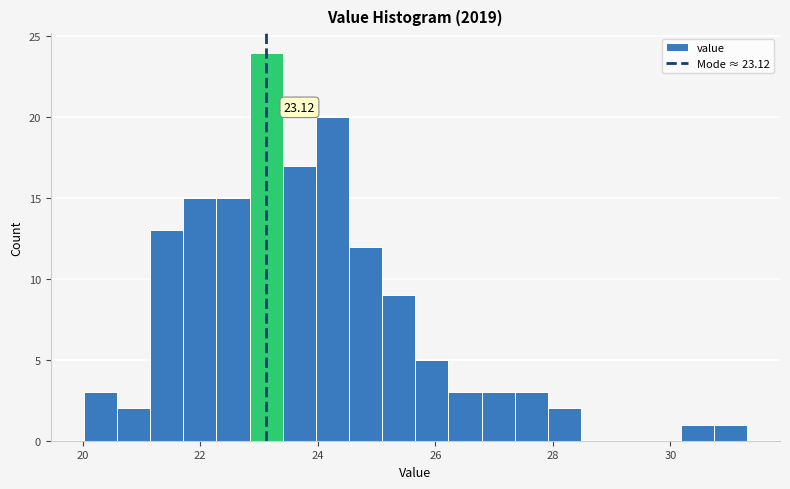

Read against the x-axis, roughly where is the centre of the tallest bar?

23.2